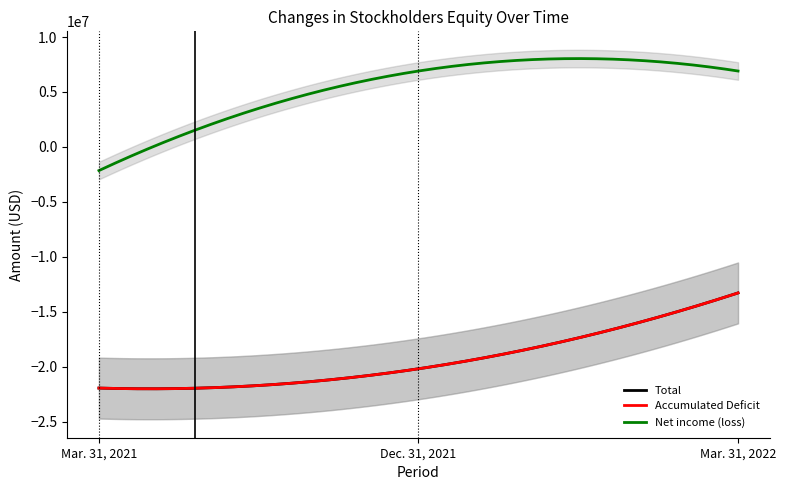

What is the difference between the maximum and minimum values in the Total series?

8727381.8